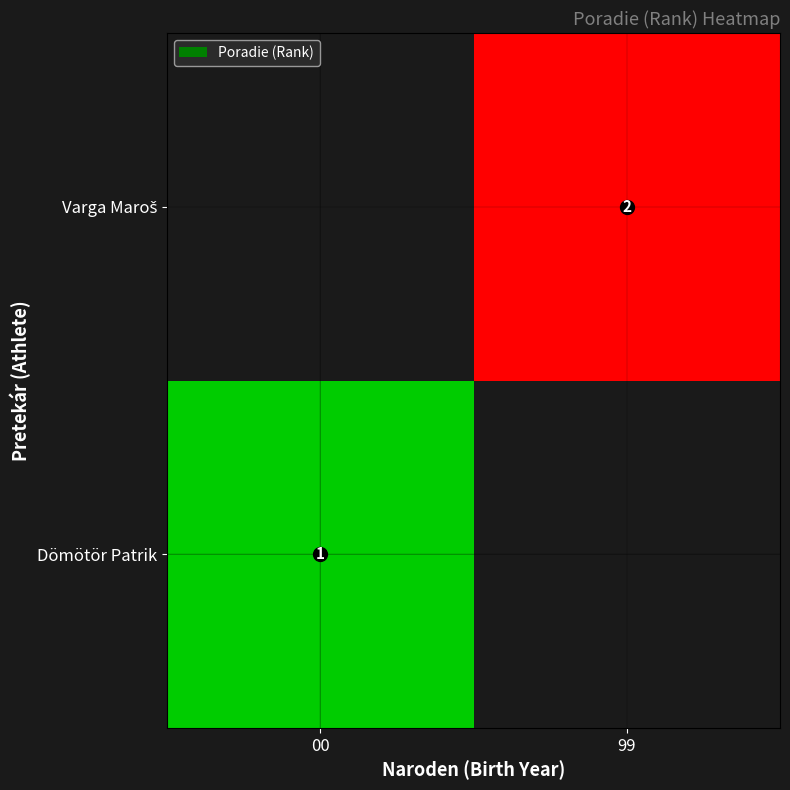

What is the smallest value displayed?

1.0